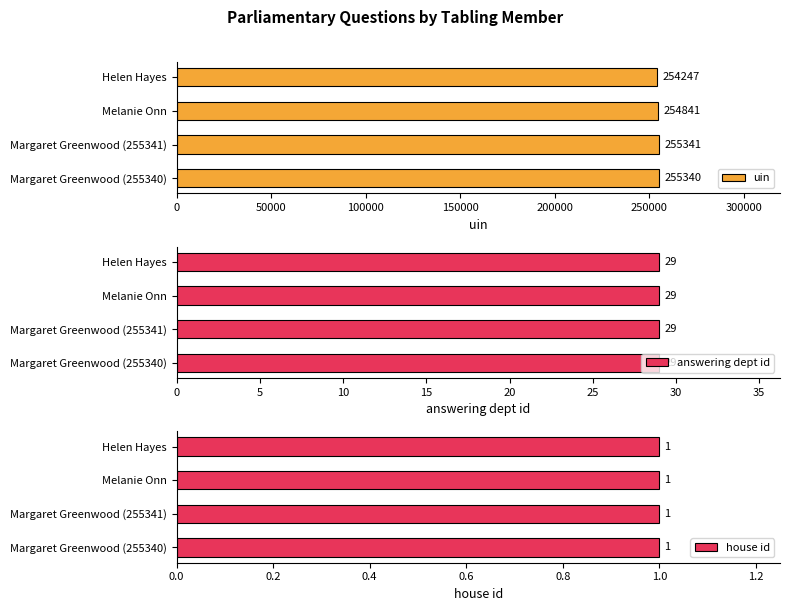

What is the difference between the uin values at Margaret Greenwood (255340) and Helen Hayes?

1093